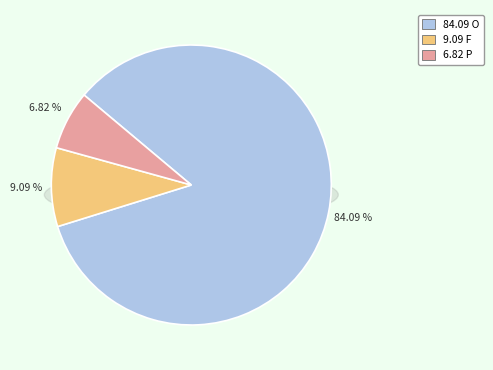

Which slice is the smallest?

P